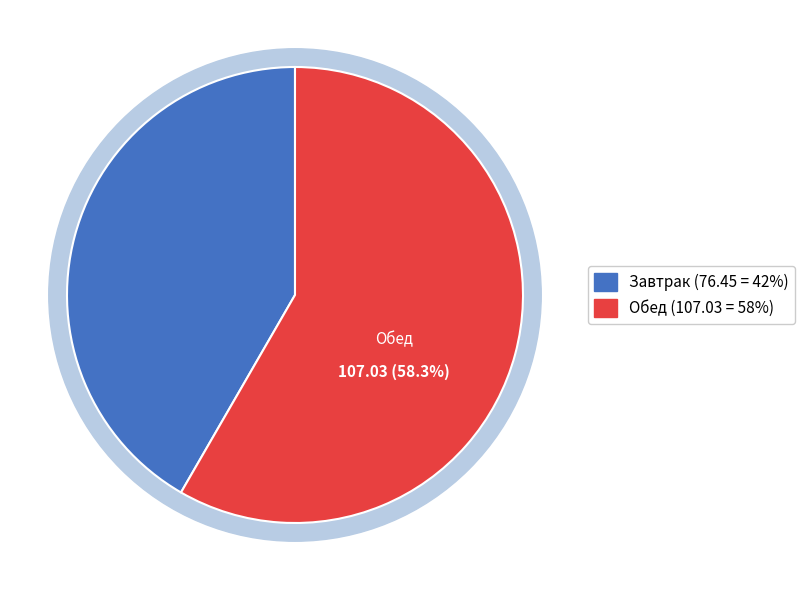

Does any single category account for the majority?

Yes